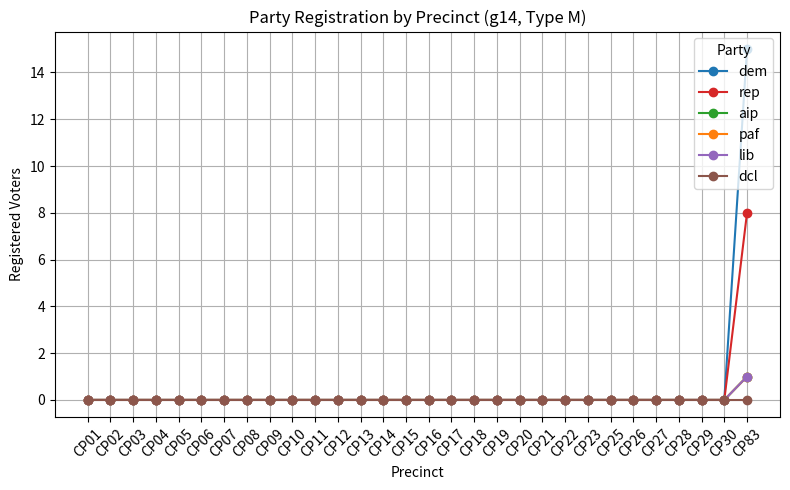

Reading left to right, transcribe all the data shown in this chart.

dem: 0	0	0	0	0	0	0	0	0	0	0	0	0	0	0	0	0	0	0	0	0	0	0	0	0	0	0	0	0	15
rep: 0	0	0	0	0	0	0	0	0	0	0	0	0	0	0	0	0	0	0	0	0	0	0	0	0	0	0	0	0	8
aip: 0	0	0	0	0	0	0	0	0	0	0	0	0	0	0	0	0	0	0	0	0	0	0	0	0	0	0	0	0	1
paf: 0	0	0	0	0	0	0	0	0	0	0	0	0	0	0	0	0	0	0	0	0	0	0	0	0	0	0	0	0	1
lib: 0	0	0	0	0	0	0	0	0	0	0	0	0	0	0	0	0	0	0	0	0	0	0	0	0	0	0	0	0	1
dcl: 0	0	0	0	0	0	0	0	0	0	0	0	0	0	0	0	0	0	0	0	0	0	0	0	0	0	0	0	0	0